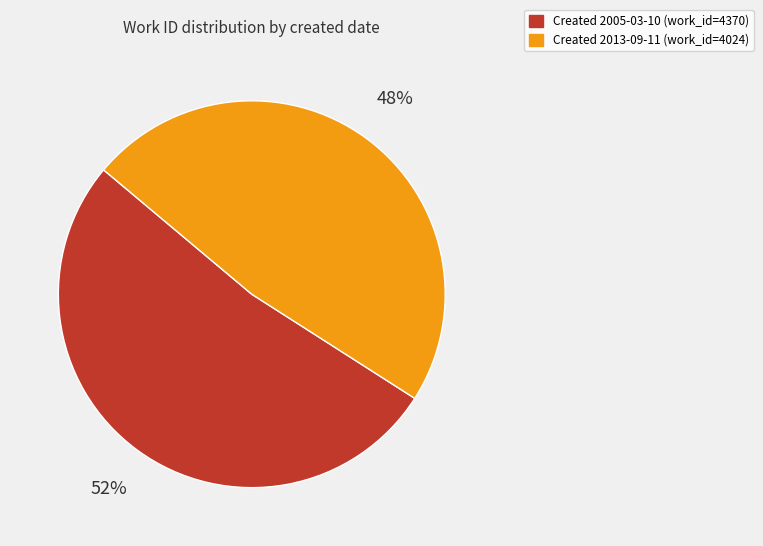

Does any single category account for the majority?

Yes